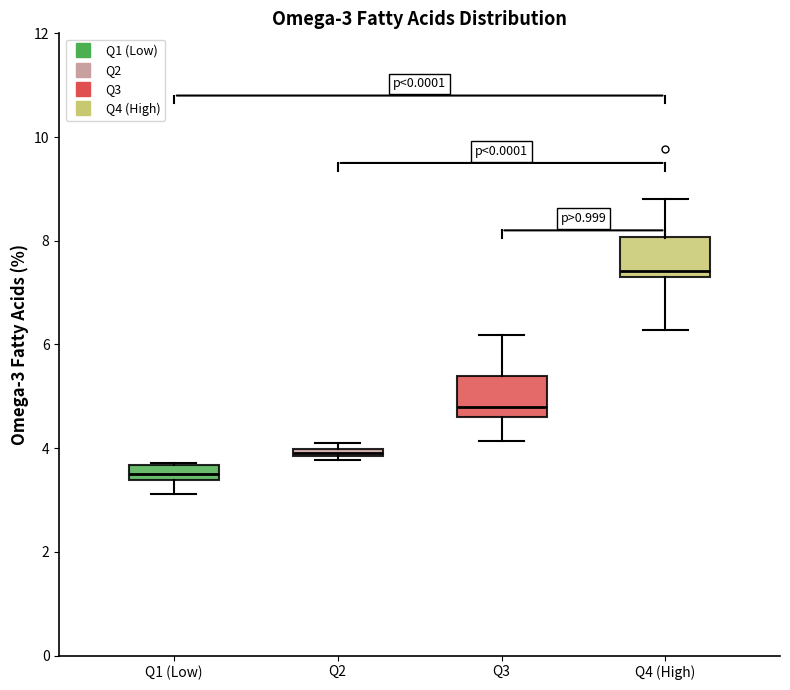

Which box has the highest median line?

Q4 (High)